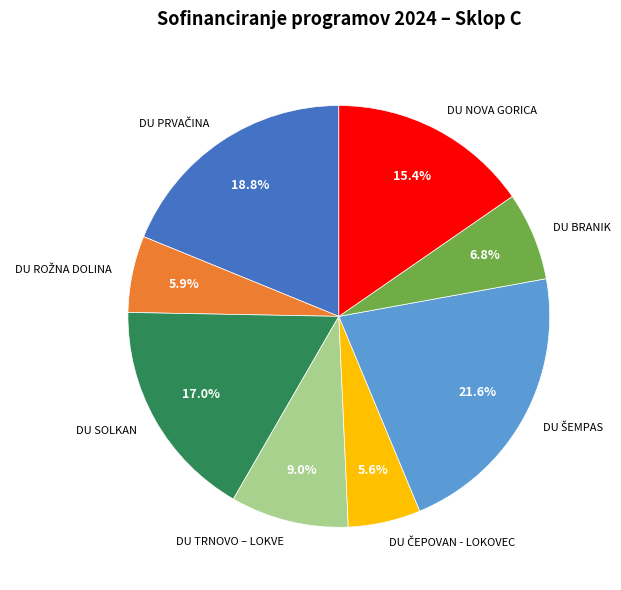

To the nearest percent, what portion does DU NOVA GORICA represent?

15%